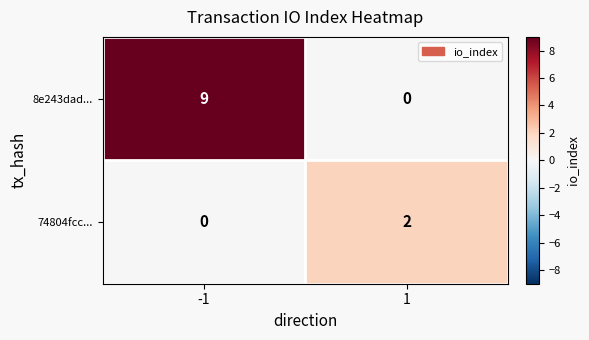

At which category is the sum across all series the highest?

-1